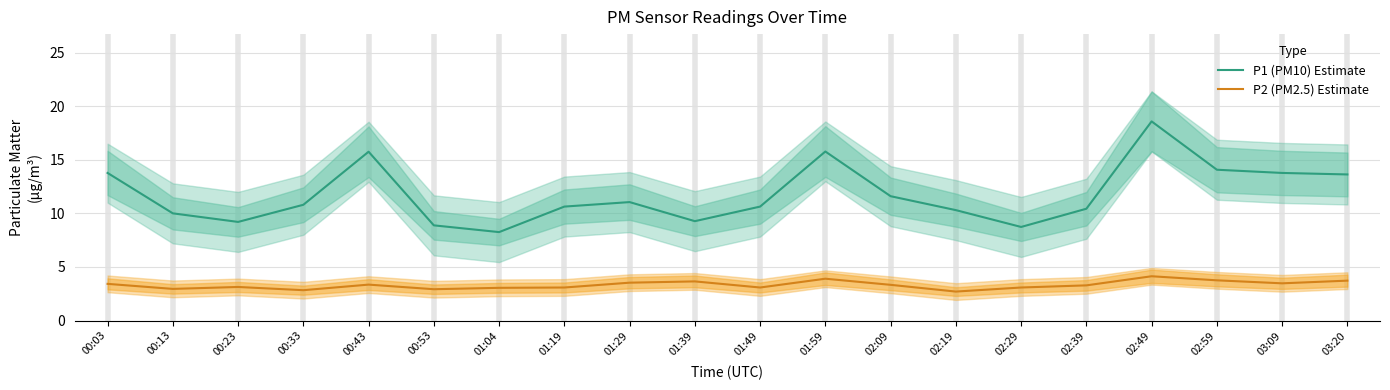

Is it true that P1 (PM10) Estimate equals 9.2 at 00:23?

True